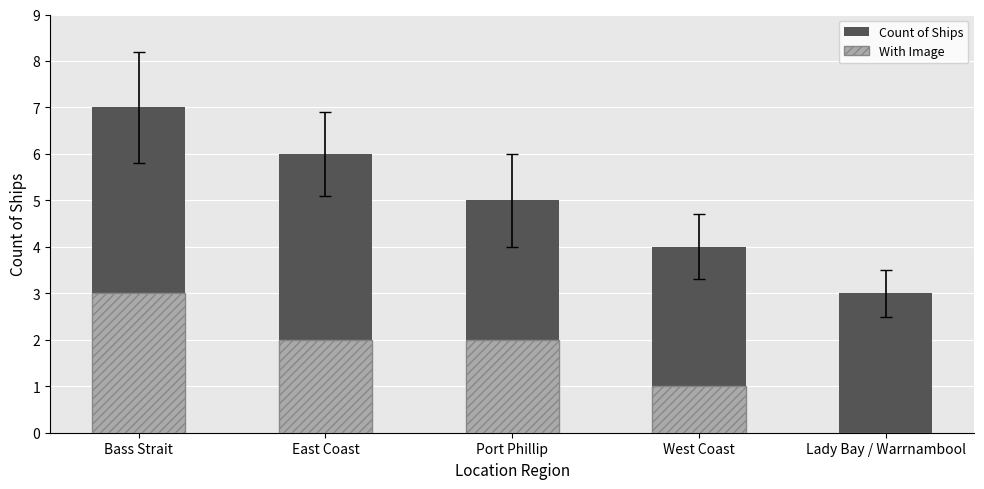

How many values in the With Image series exceed 2?

1